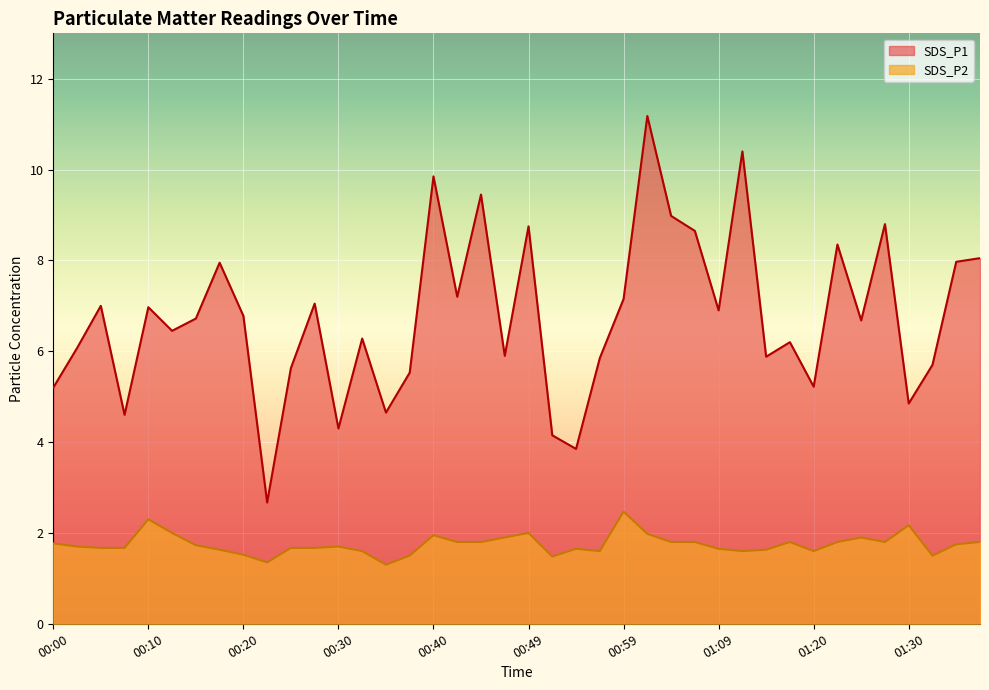

True or false: SDS_P2 has more than 2 points higher than both neighbors.

True